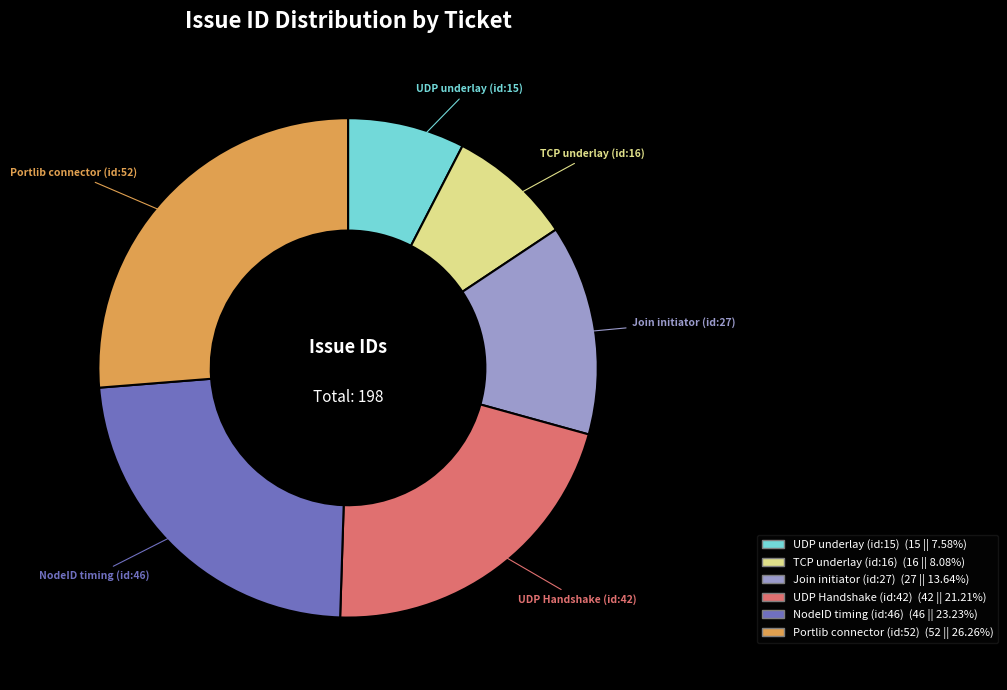

What is the smallest slice in the pie chart?

UDP underlay (id:15)